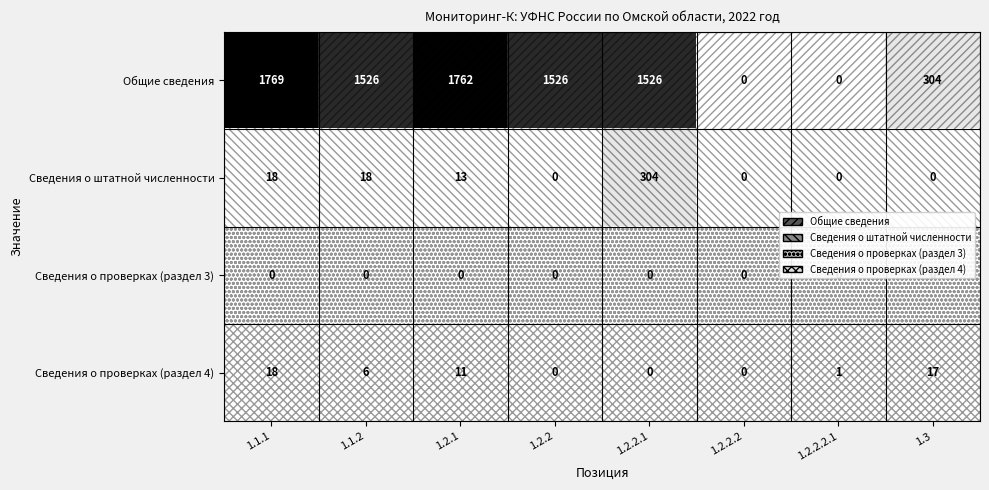

What is the maximum value shown in the chart?

1769